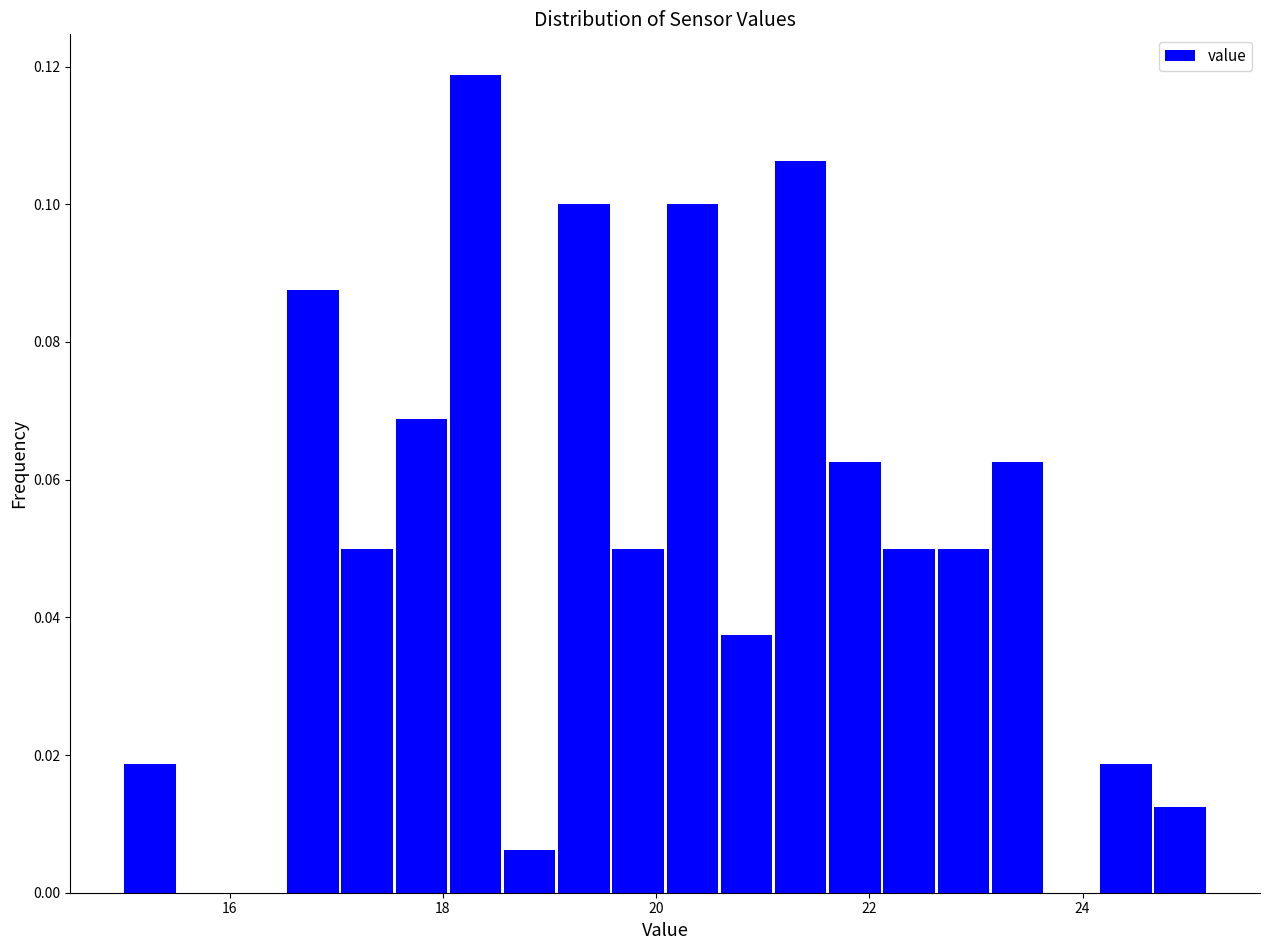

Read against the x-axis, roughly where is the centre of the tallest bar?

18.4